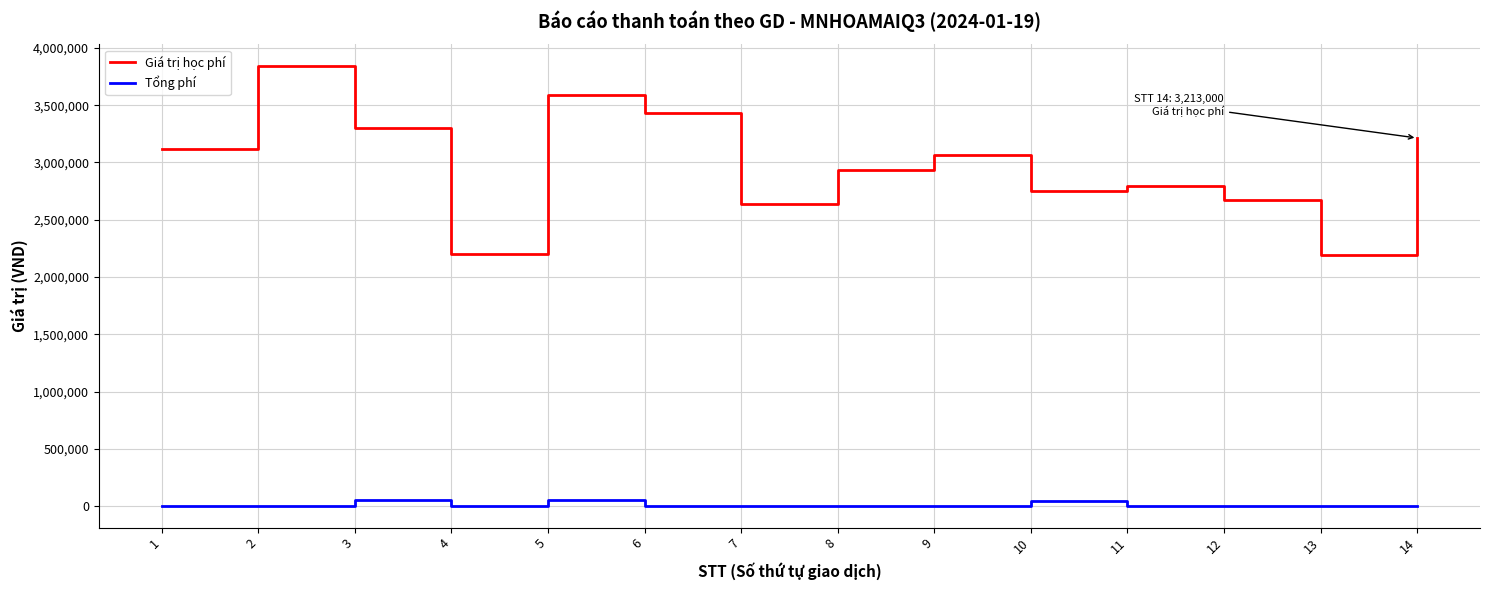

True or false: Tổng phí and Giá trị học phí intersect in this chart.

False